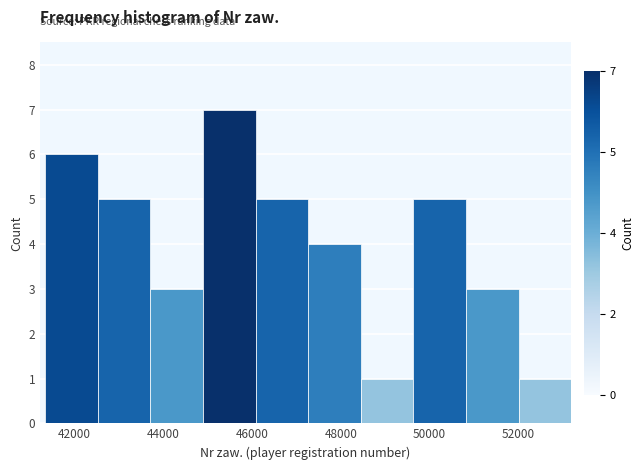

Reading left to right, transcribe this chart: for each bar, give the range it covers on the x-axis and its height. Neither the bar edges nor the heights are printed on the chart, so give them approximately, as read against the axes.

41400 to 42600: 6
42600 to 43800: 5
43800 to 45000: 3
45000 to 46000: 7
46000 to 47200: 5
47200 to 48400: 4
48400 to 49600: 1
49600 to 50800: 5
50800 to 52000: 3
52000 to 53200: 1